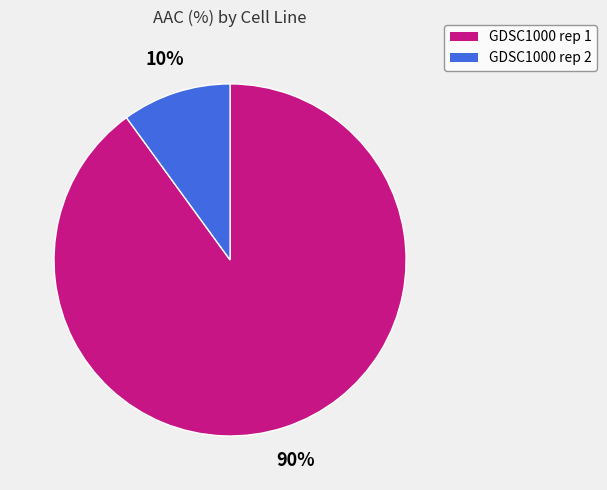

To the nearest percent, what portion does GDSC1000 rep 2 represent?

10%